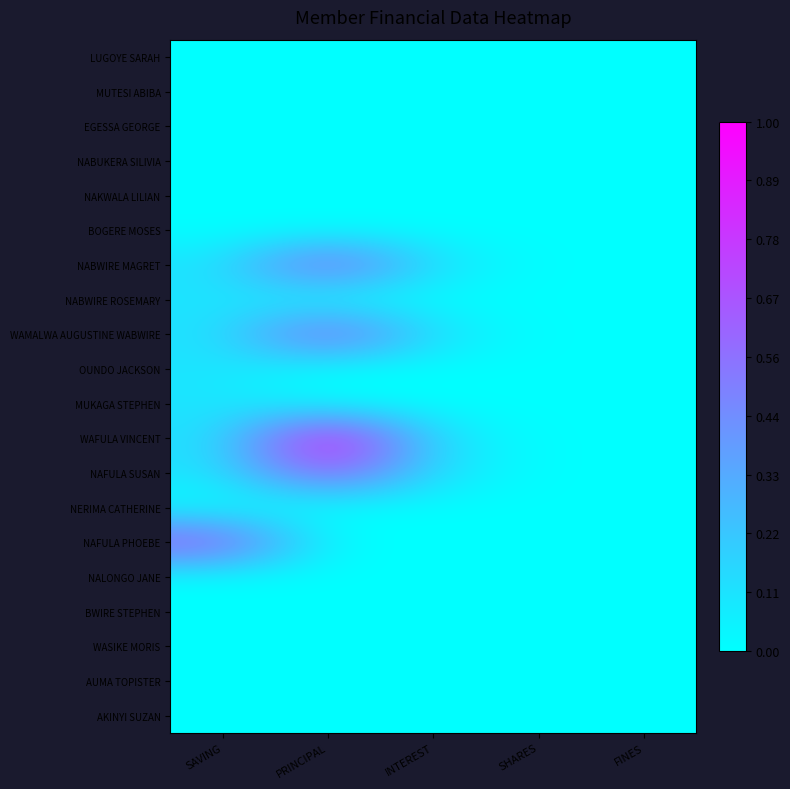

How many categories are shown in the chart?

5